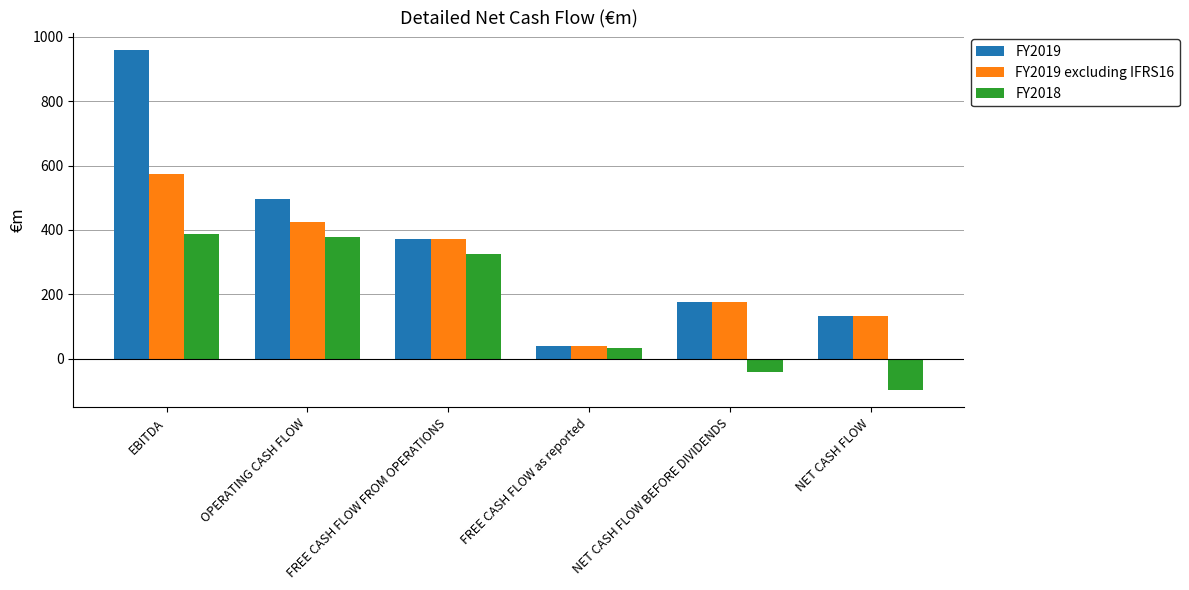

What is the label of the 5th bar from the right?

OPERATING CASH FLOW